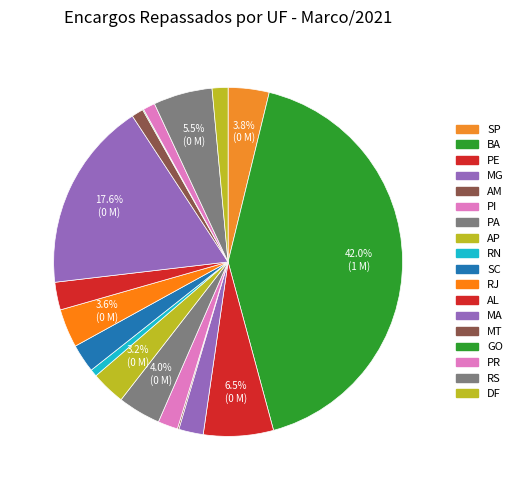

Which slice is the largest?

BA